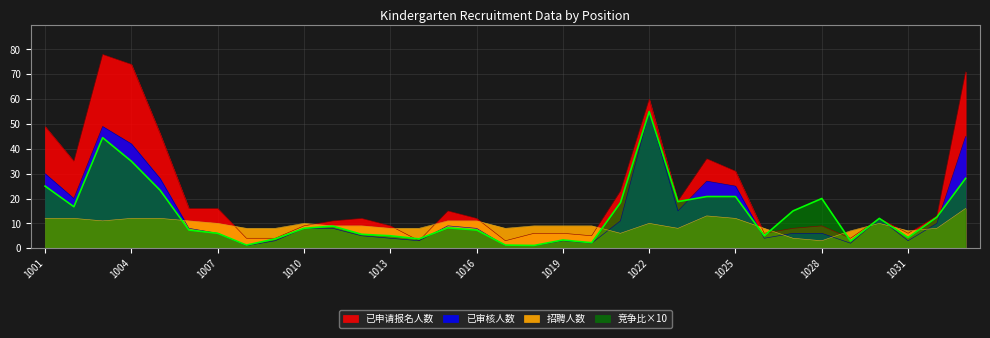

The 竞争比 series shows 20.8 at 1025. True or false?

True